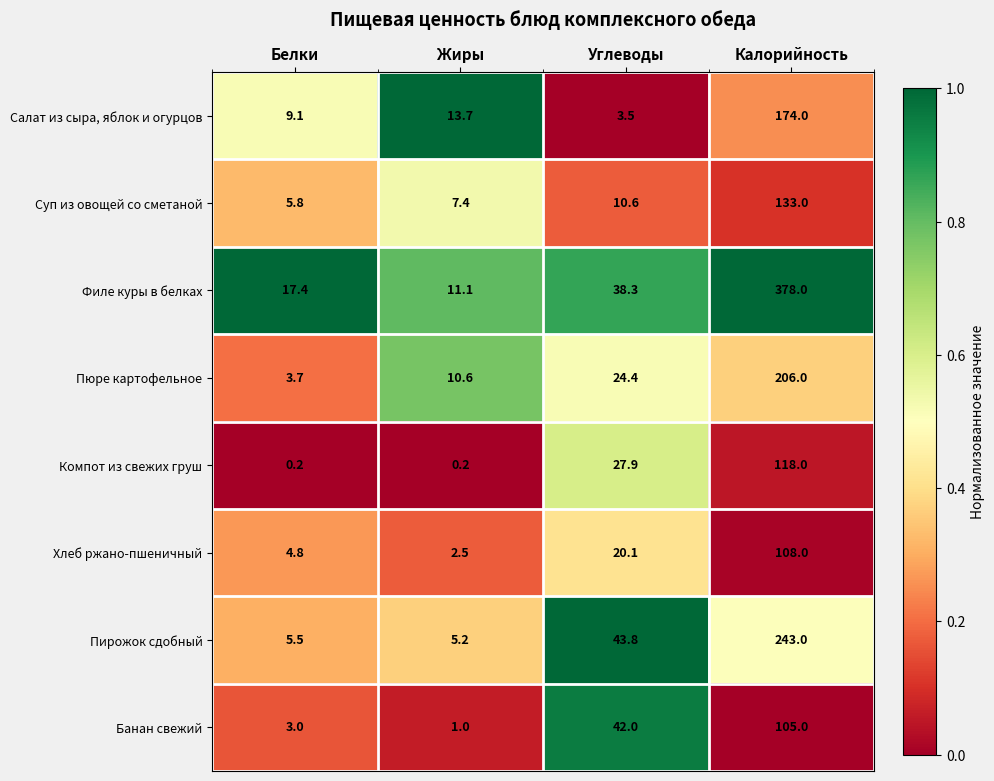

Rank the series at Калорийность from highest to lowest value.

Филе куры в белках, Пирожок сдобный, Пюре картофельное, Салат из сыра, яблок и огурцов, Суп из овощей со сметаной, Компот из свежих груш, Хлеб ржано-пшеничный, Банан свежий